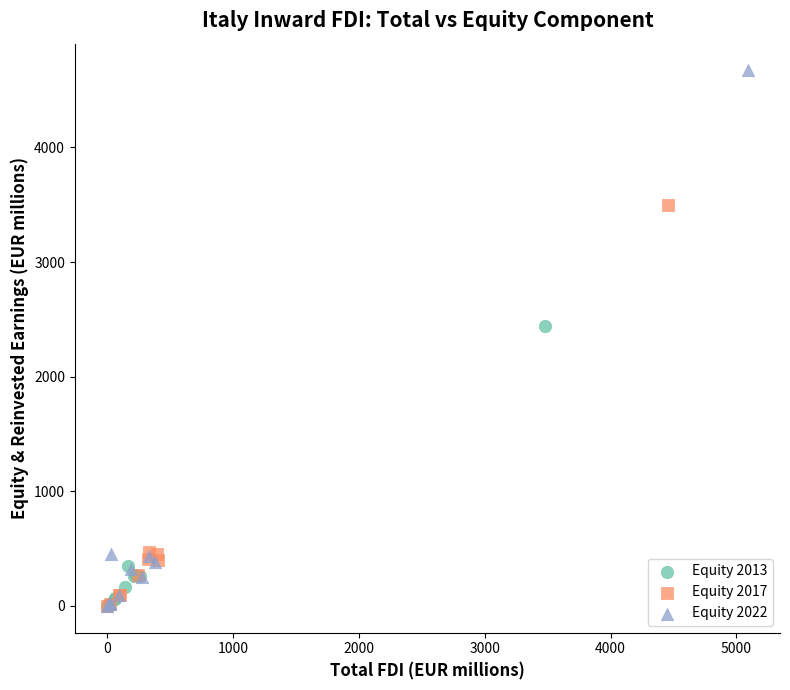

What are all the series names shown in the legend?

Equity 2013, Equity 2017, Equity 2022